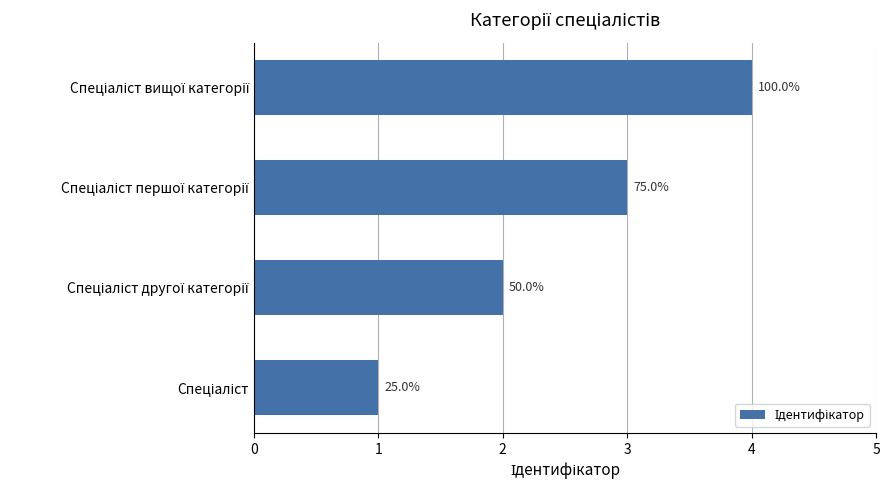

What is the difference between the maximum and minimum values?

3